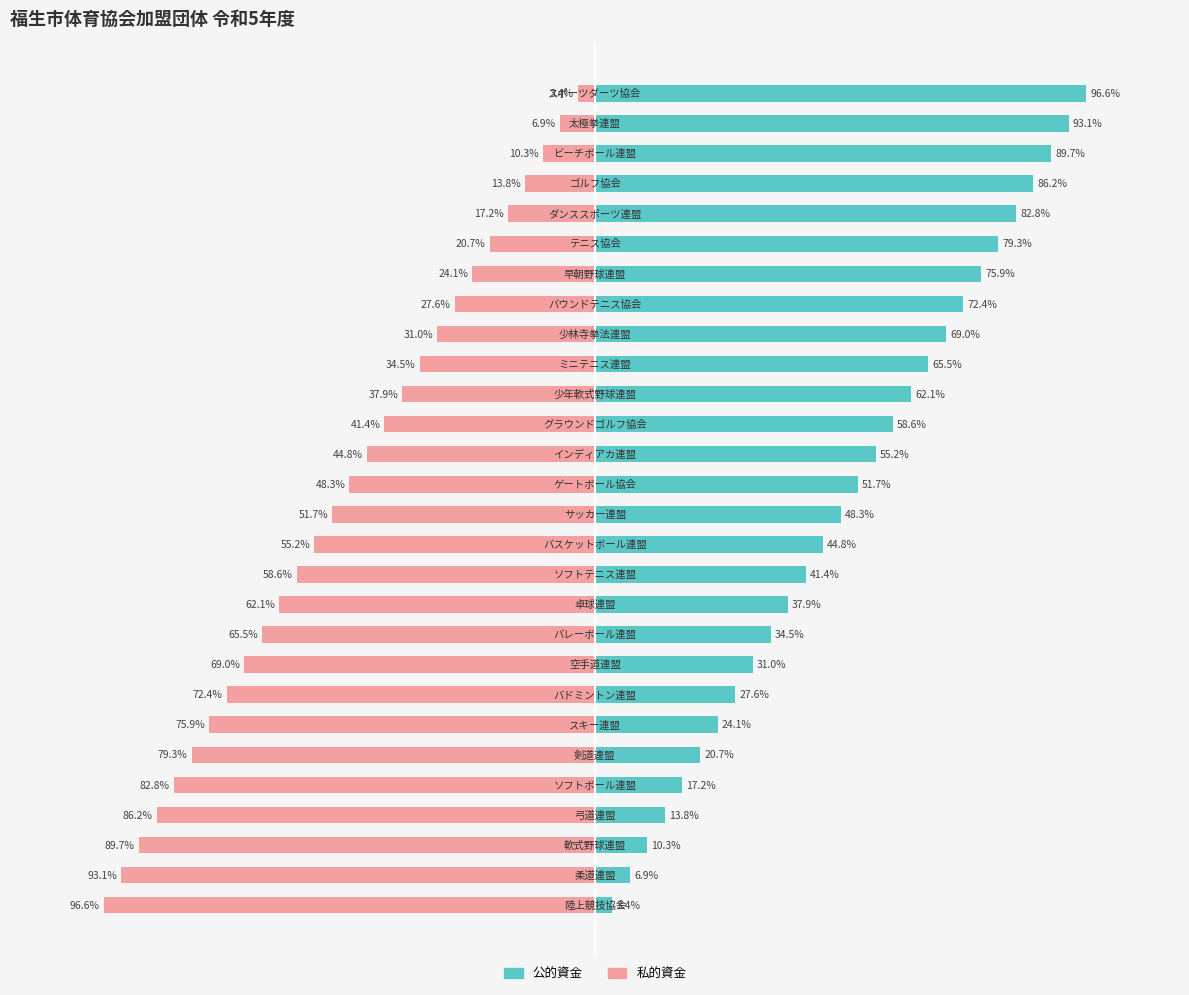

Rank the series by their maximum value, from lowest to highest.

私的資金, 公的資金